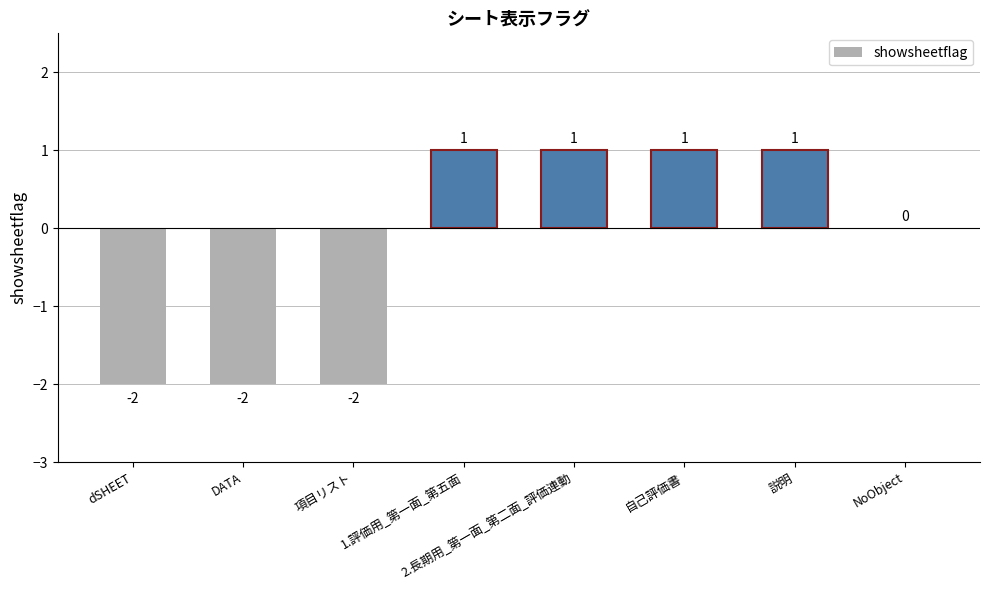

Reading right to left, extract all data points from this chart.

0	1	1	1	1	-2	-2	-2